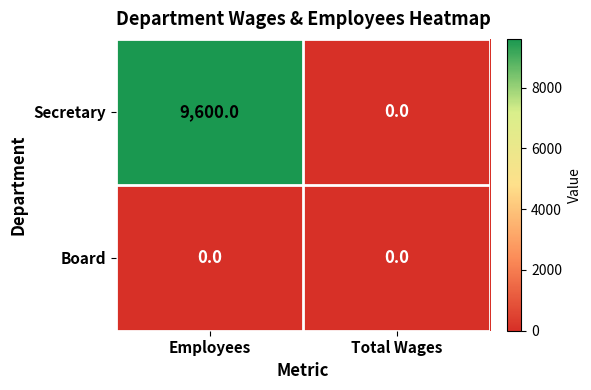

Which series has the largest range (max minus min)?

Secretary